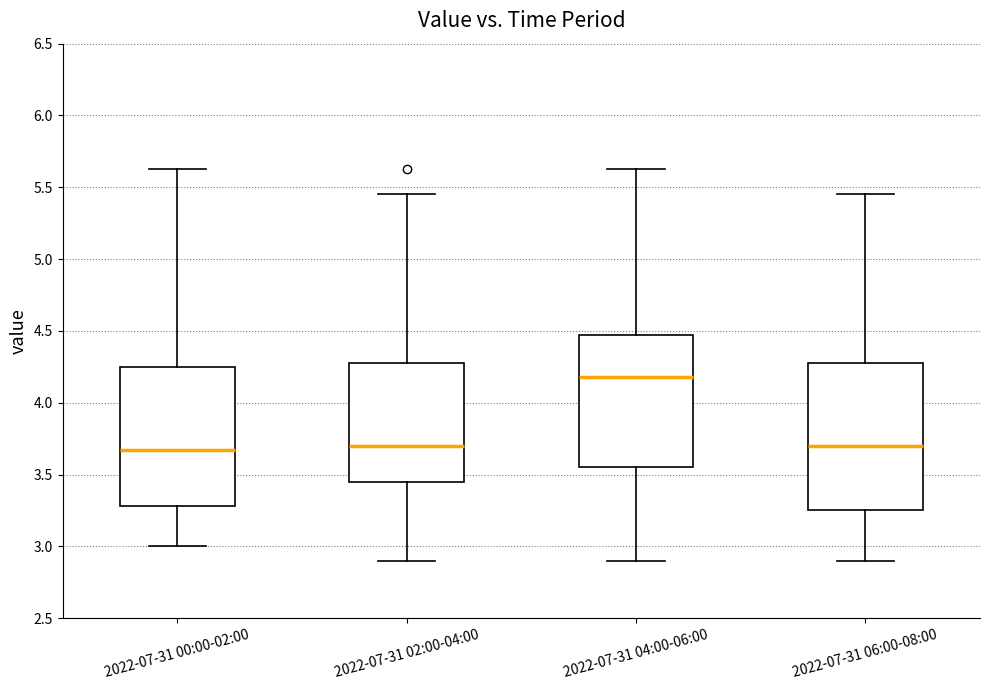

Reading left to right, read every box against the y-axis: the position of its median line, the range the box covers, and the ends of its whiskers. The values are not printed on the chart, so give them approximately, as read against the axis.

2022-07-31 00:00-02:00: median 3.65, box 3.30 to 4.25, whiskers 3.00 to 5.65
2022-07-31 02:00-04:00: median 3.70, box 3.45 to 4.30, whiskers 2.90 to 5.45
2022-07-31 04:00-06:00: median 4.20, box 3.55 to 4.45, whiskers 2.90 to 5.65
2022-07-31 06:00-08:00: median 3.70, box 3.25 to 4.30, whiskers 2.90 to 5.45